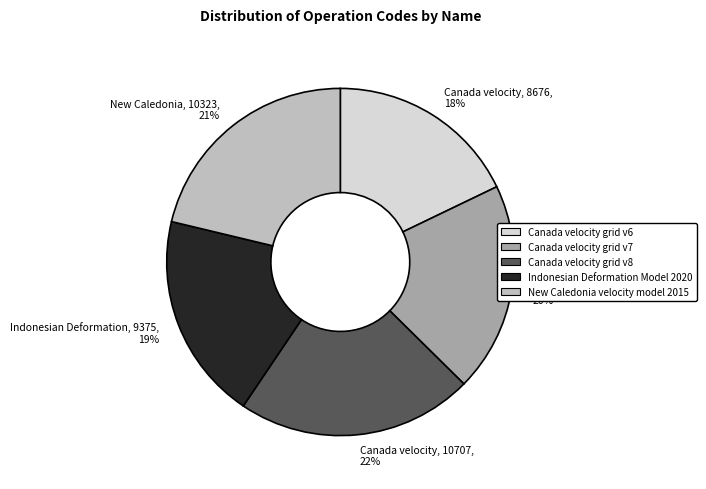

To the nearest percent, what is the difference between the largest and smallest slice percentages?

4%